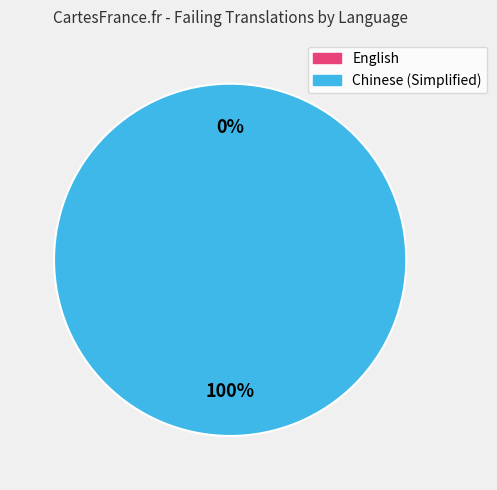

Rank the categories by value from highest to lowest.

Chinese (Simplified), English